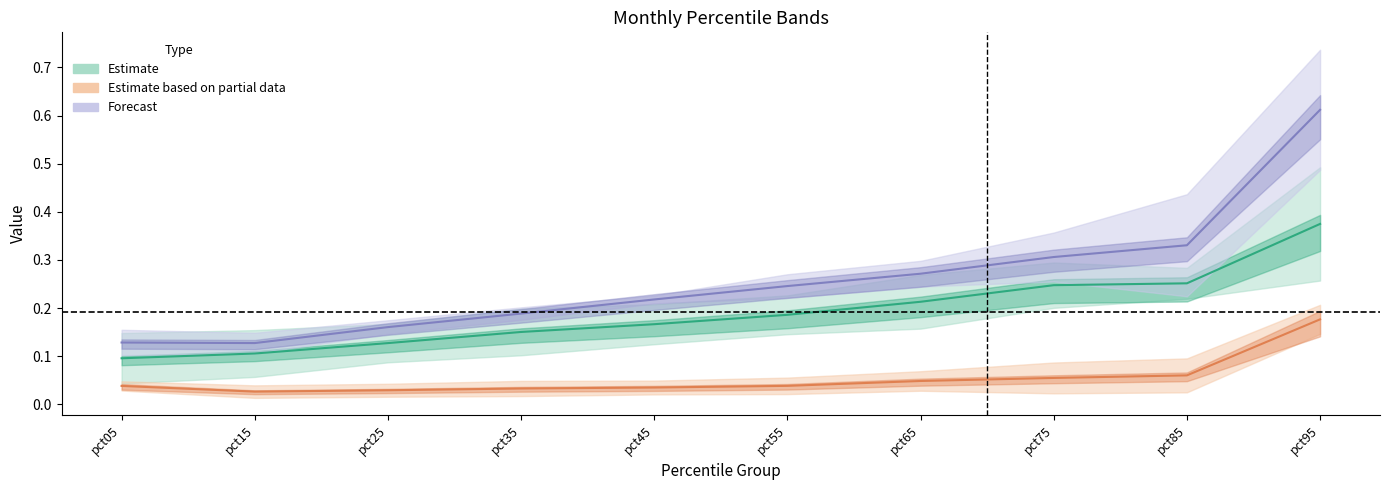

Reading left to right, extract all data points from this chart.

Jan: 0.1	0.1	0.2	0.2	0.2	0.2	0.3	0.3	0.3	0.6
Apr: 0.0	0.0	0.0	0.0	0.0	0.0	0.0	0.1	0.1	0.2
Jun: 0.1	0.1	0.1	0.2	0.2	0.2	0.2	0.2	0.3	0.4